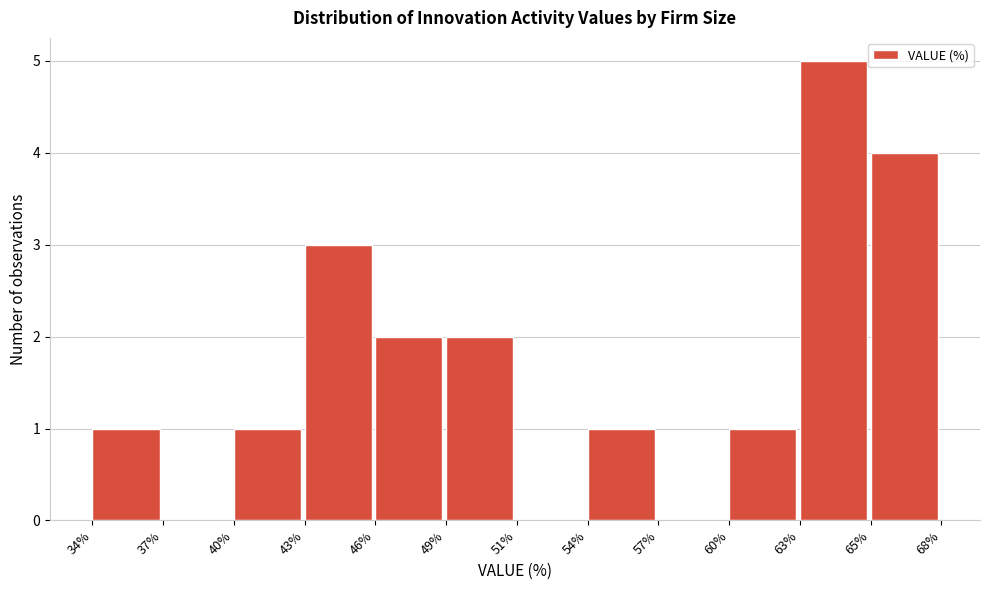

Reading right to left, transcribe all the data shown in this chart.

65%=4	63%=5	60%=1	57%=0	54%=1	51%=0	49%=2	46%=2	43%=3	40%=1	37%=0	34%=1